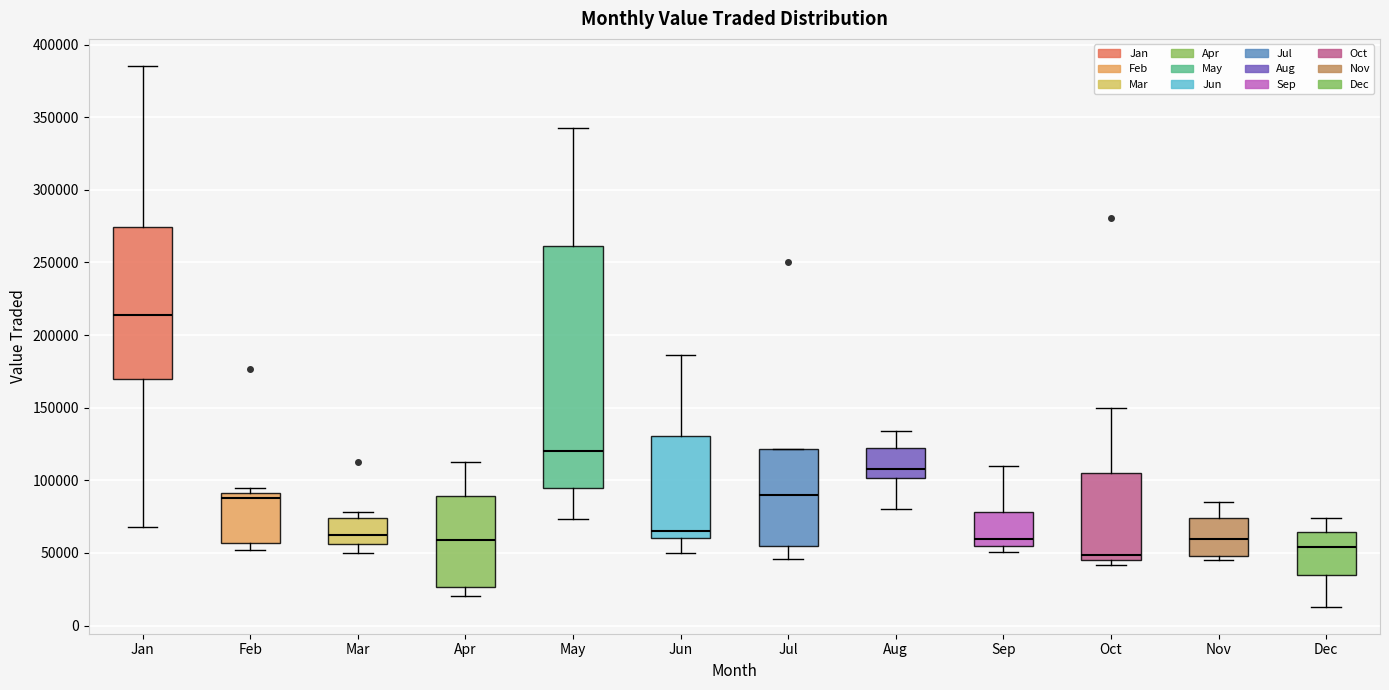

Comparing the boxes themselves (not the whiskers), which one is the tallest?

May